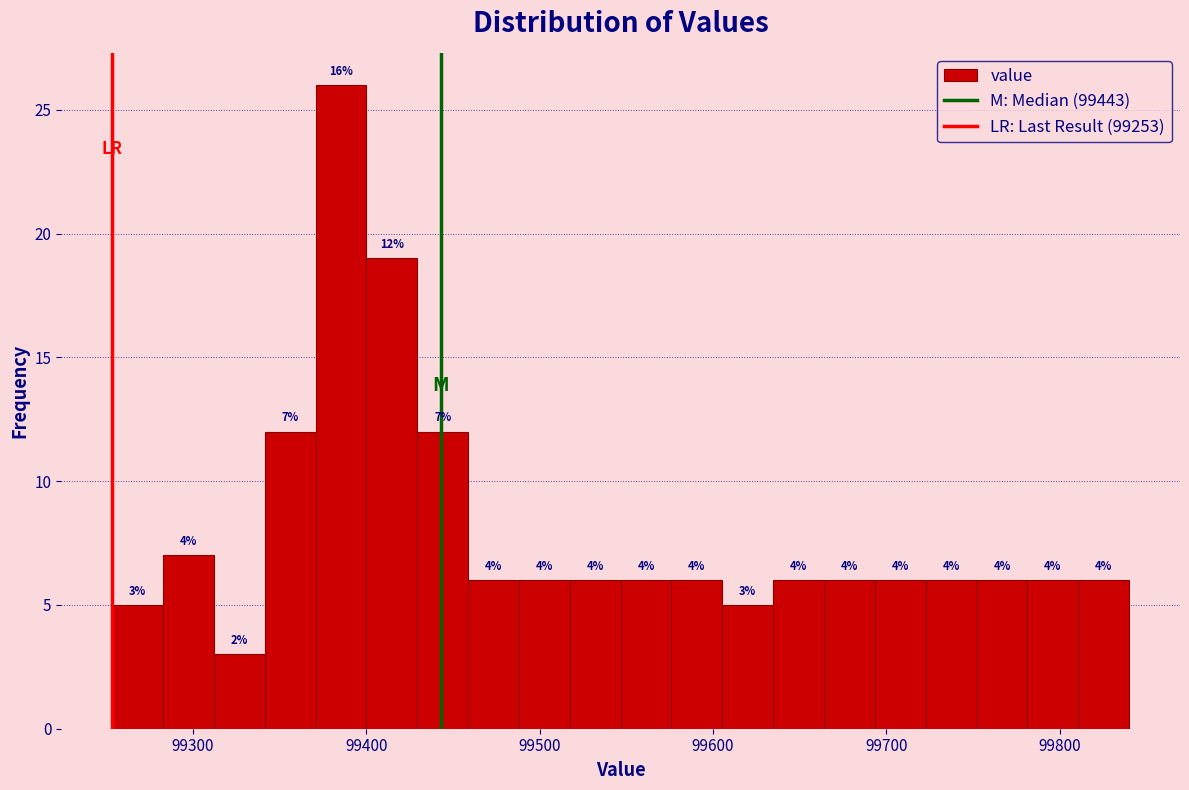

Read against the x-axis, roughly where is the centre of the tallest bar?

99390